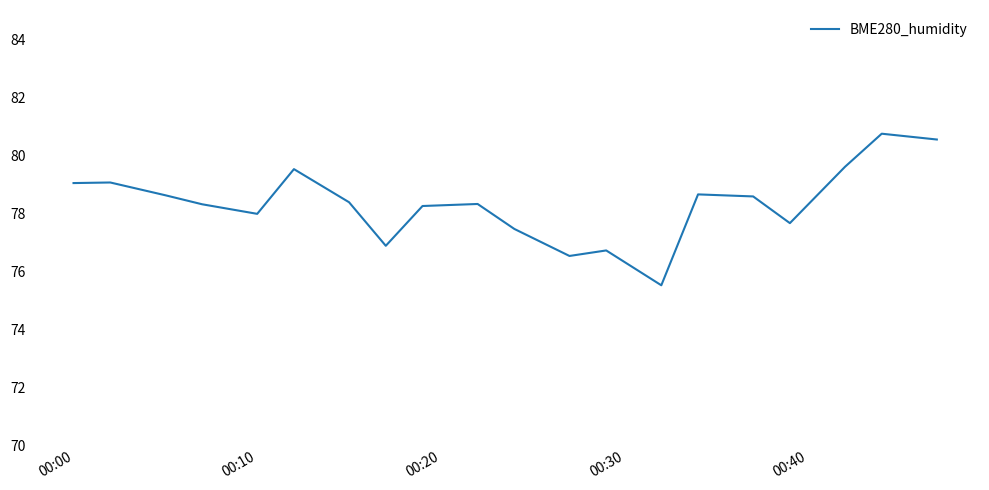

What is the difference between the maximum and minimum values?

5.2